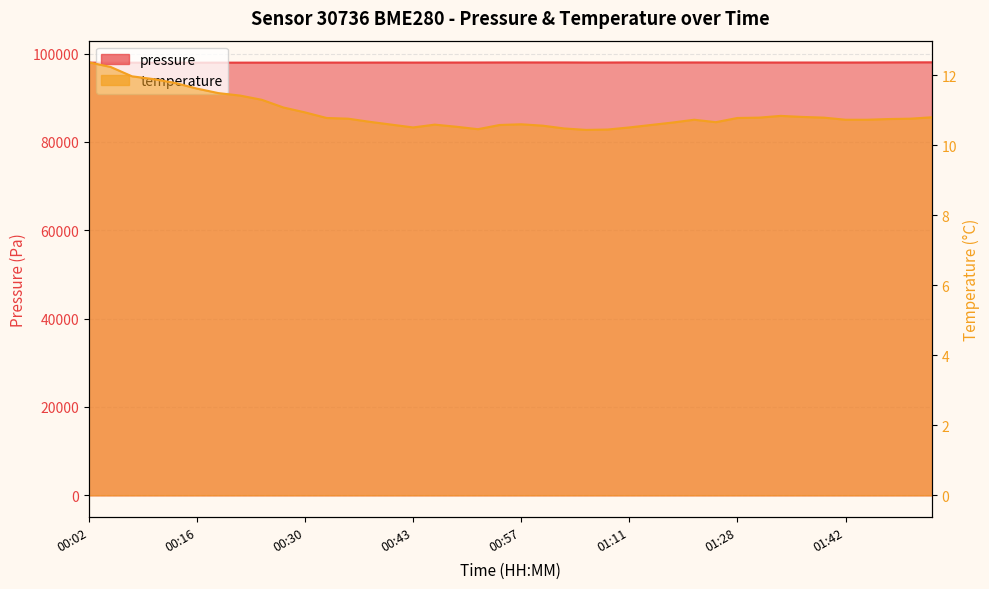

How many data points does each series have?

40